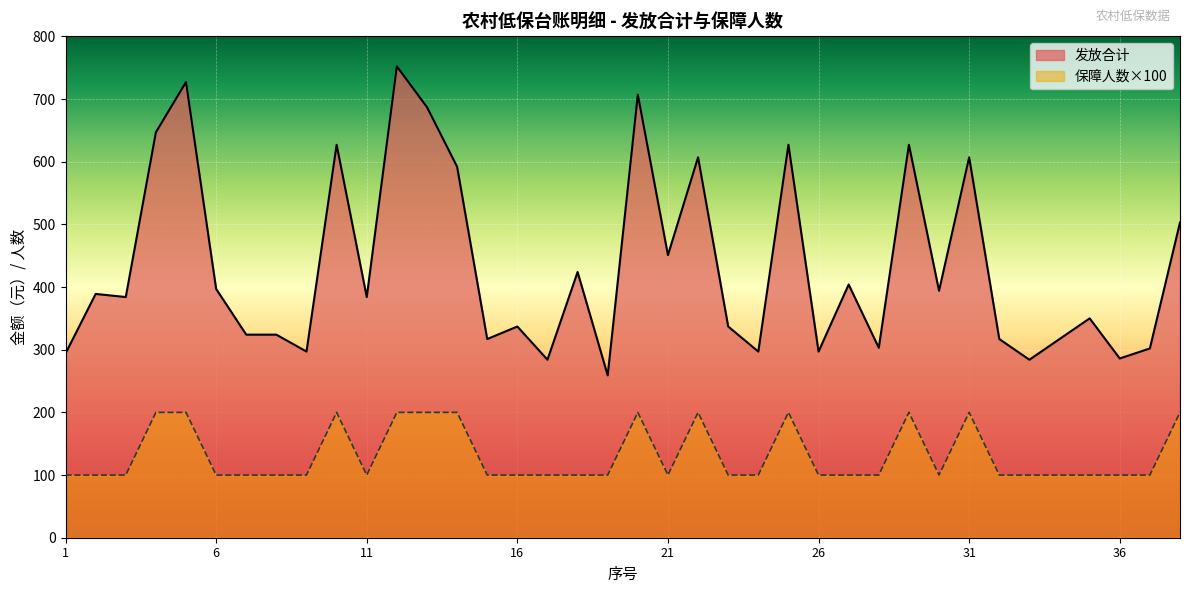

What is the sum of all 发放合计 values?

16463